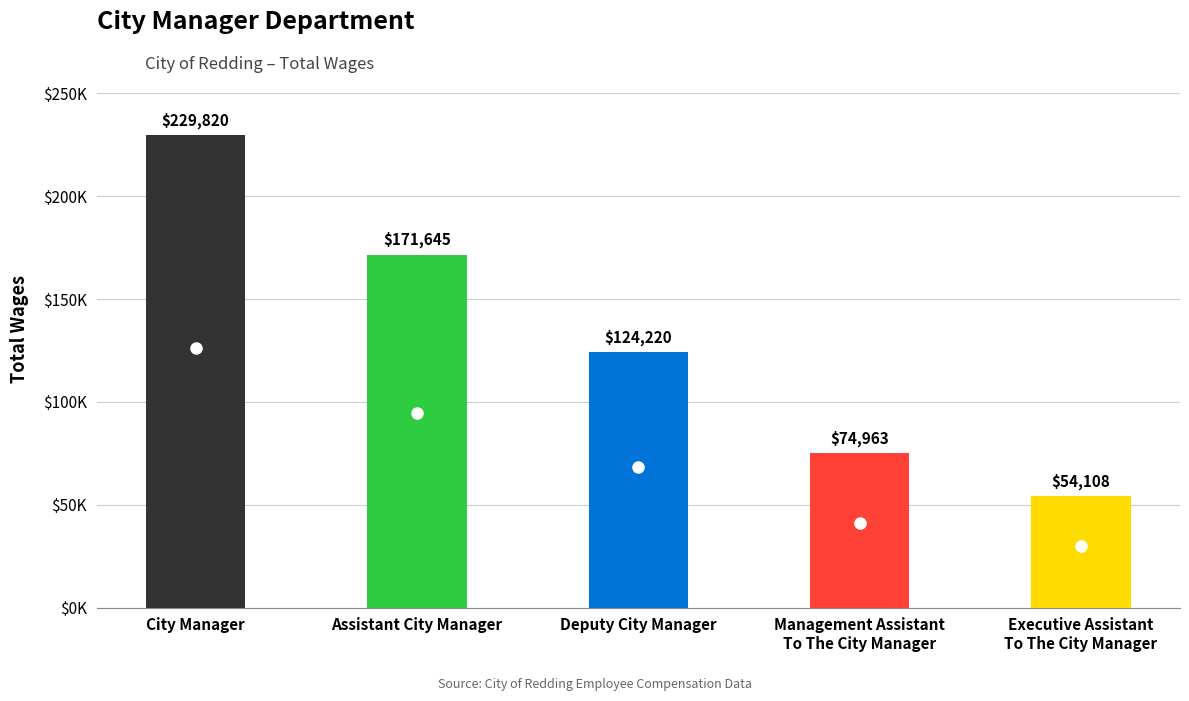

True or false: the data shows 229820 at City Manager.

True